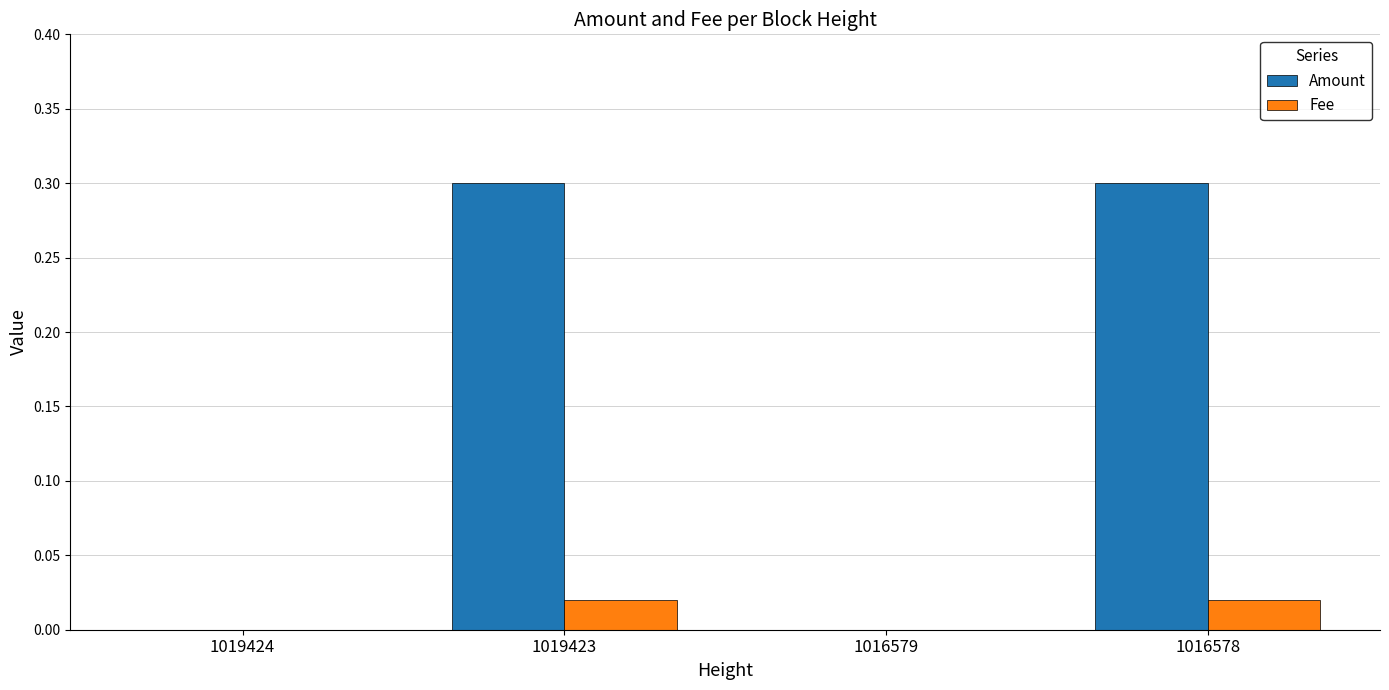

Count the number of categories in the chart.

4